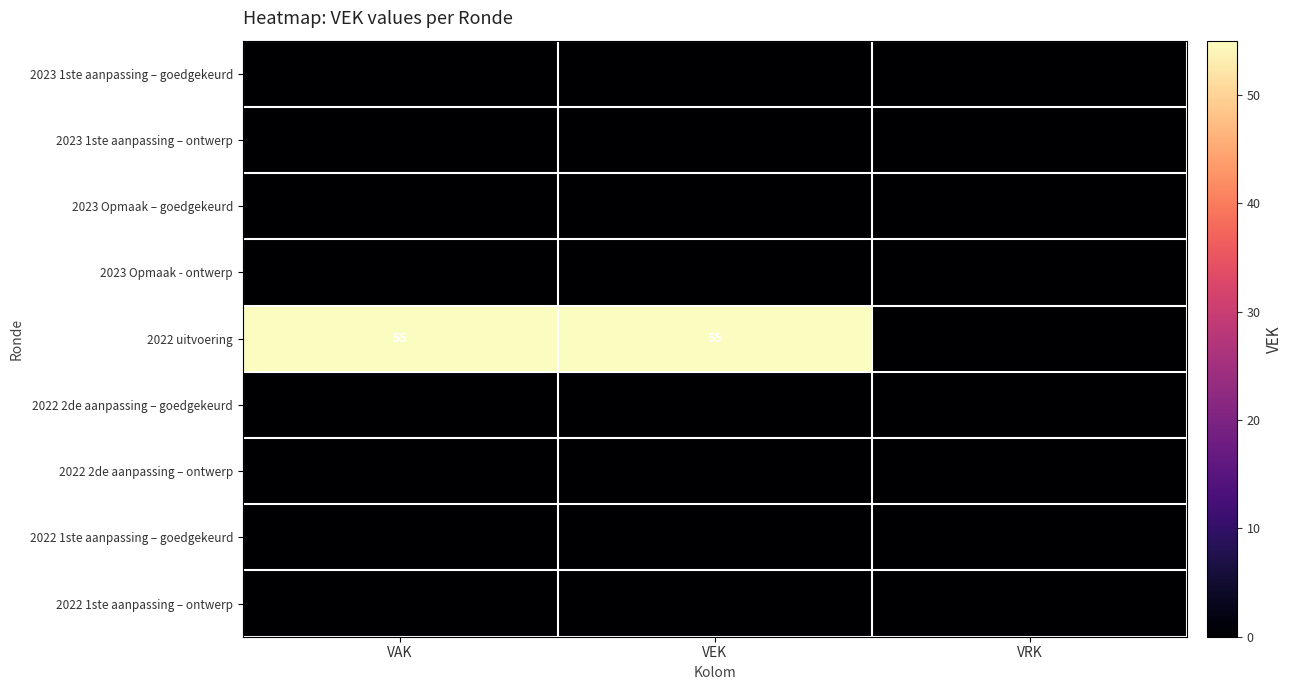

Reading left to right, what are all the values shown in this chart?

2023 1ste aanpassing – goedgekeurd: VAK=0	VEK=0	VRK=0
2023 1ste aanpassing – ontwerp: VAK=0	VEK=0	VRK=0
2023 Opmaak – goedgekeurd: VAK=0	VEK=0	VRK=0
2023 Opmaak - ontwerp: VAK=0	VEK=0	VRK=0
2022 uitvoering: VAK=55	VEK=55	VRK=0
2022 2de aanpassing – goedgekeurd: VAK=0	VEK=0	VRK=0
2022 2de aanpassing – ontwerp: VAK=0	VEK=0	VRK=0
2022 1ste aanpassing – goedgekeurd: VAK=0	VEK=0	VRK=0
2022 1ste aanpassing – ontwerp: VAK=0	VEK=0	VRK=0